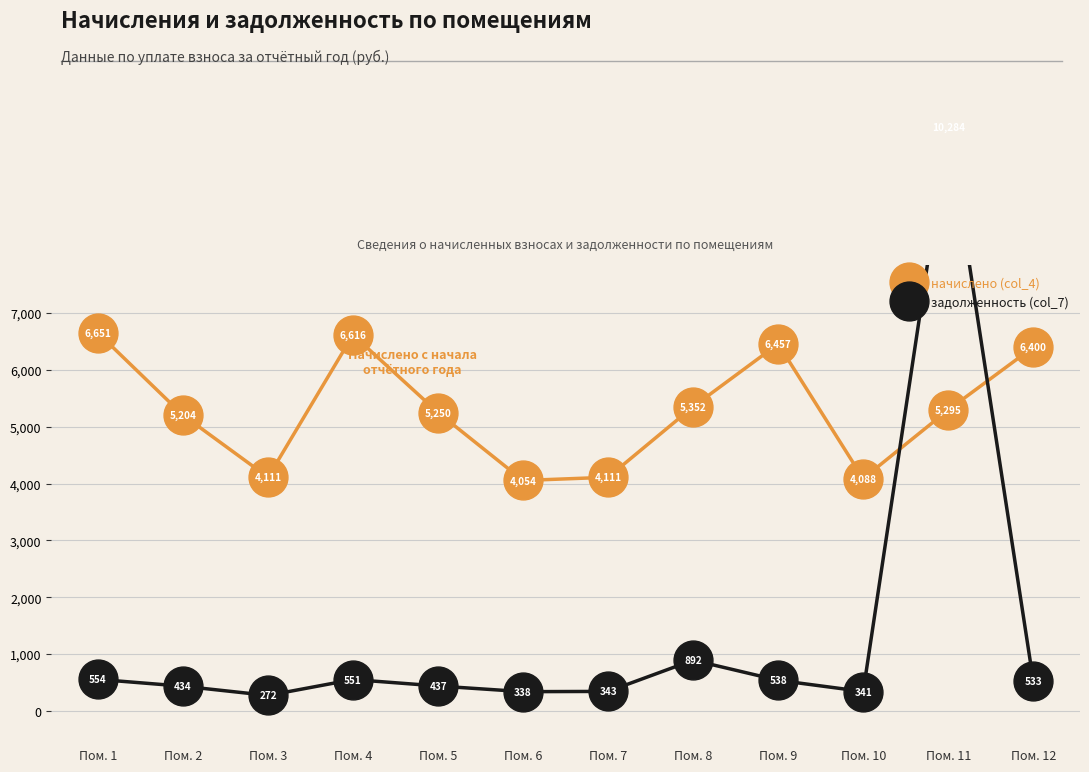

Which category has the highest value in the начислено (col_4) series?

Пом. 1